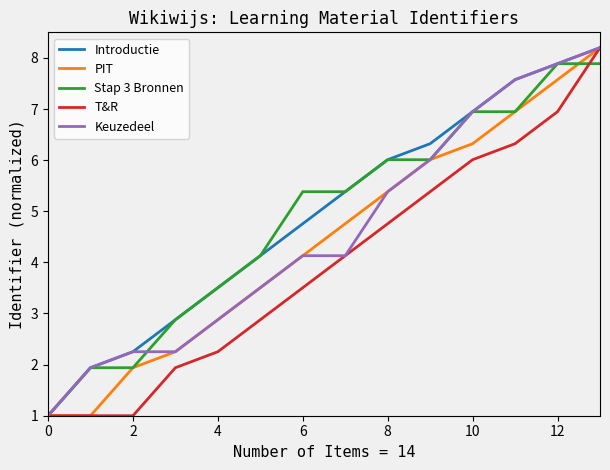

What is the maximum value shown in the chart?

8.2